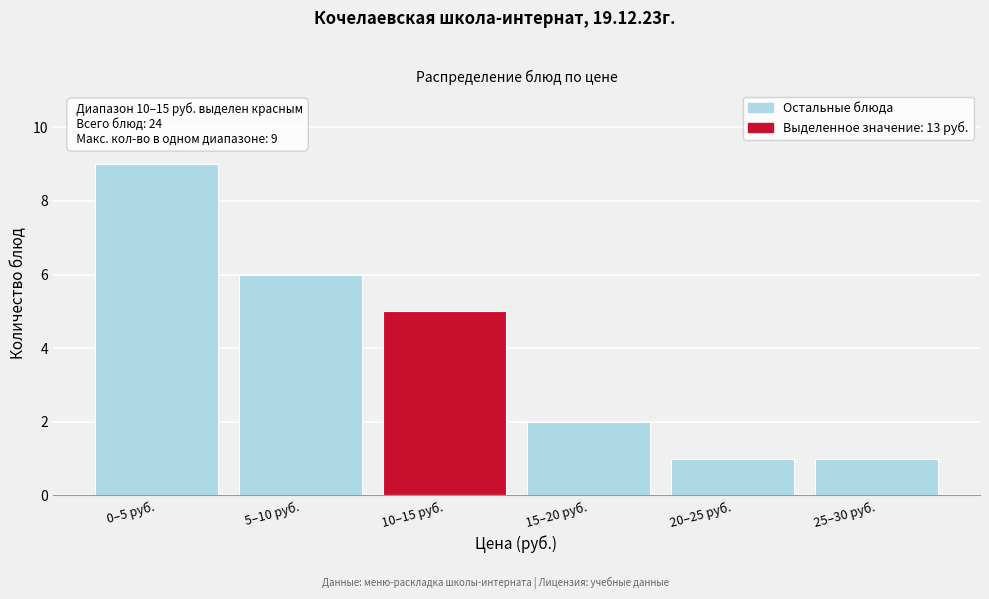

Reading left to right, transcribe all the data shown in this chart.

0–5 руб.=9	5–10 руб.=6	10–15 руб.=5	15–20 руб.=2	20–25 руб.=1	25–30 руб.=1